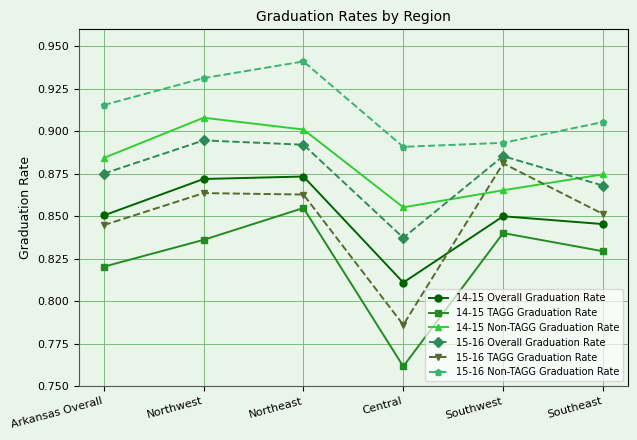

How many interior local peaks does the 15-16 Overall Graduation Rate series have?

2